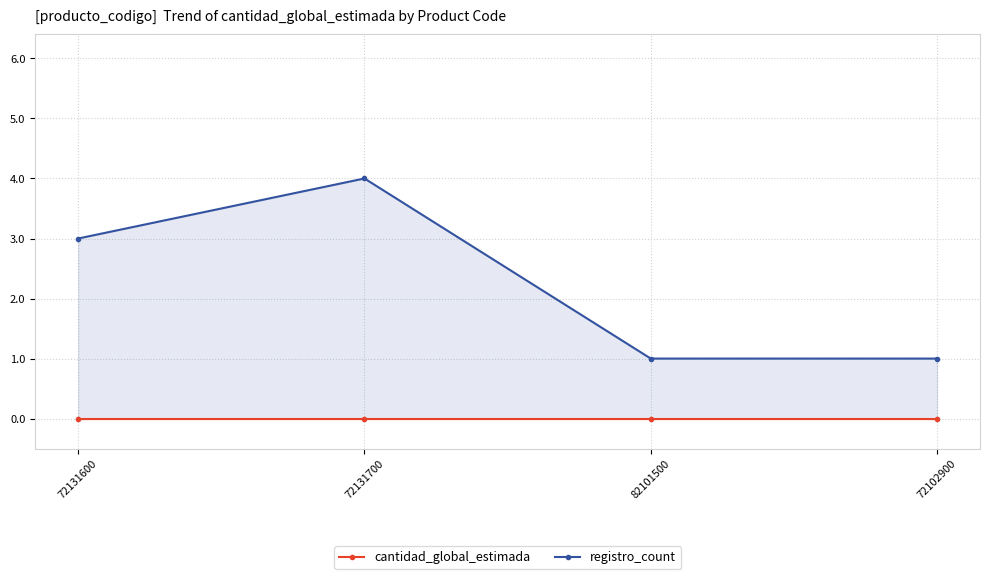

At which label does registro_count reach its minimum?

82101500